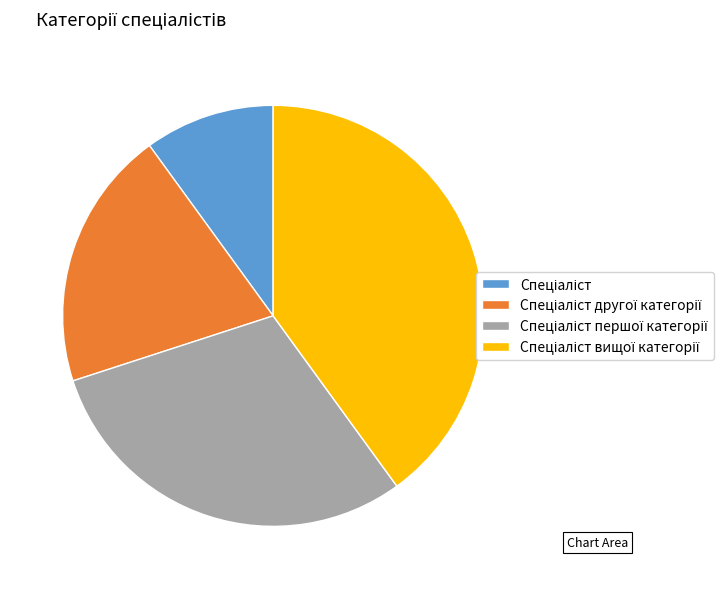

How many segments does this pie chart have?

4